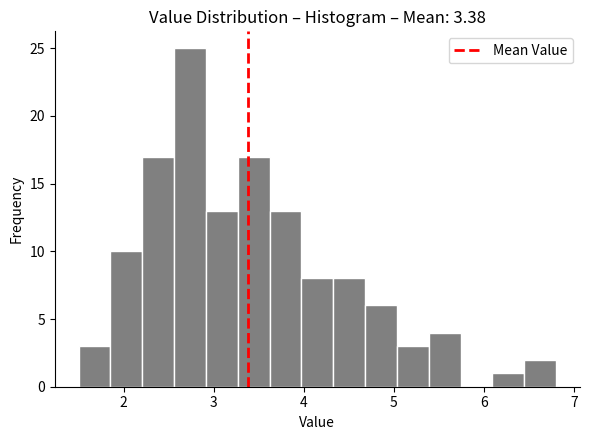

Around what value on the x-axis is the tallest bar? Give the approximate position of its centre, as read against the axis.

2.7